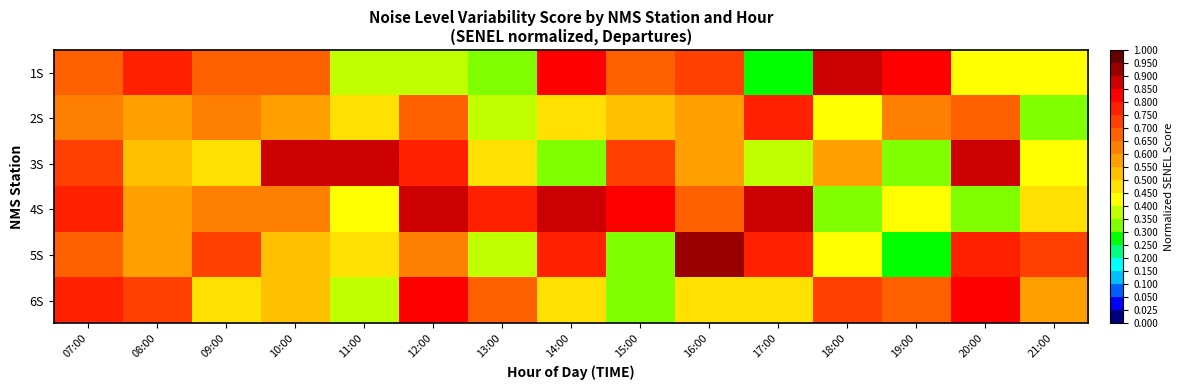

Between 11:00 and 17:00, which is larger?

11:00